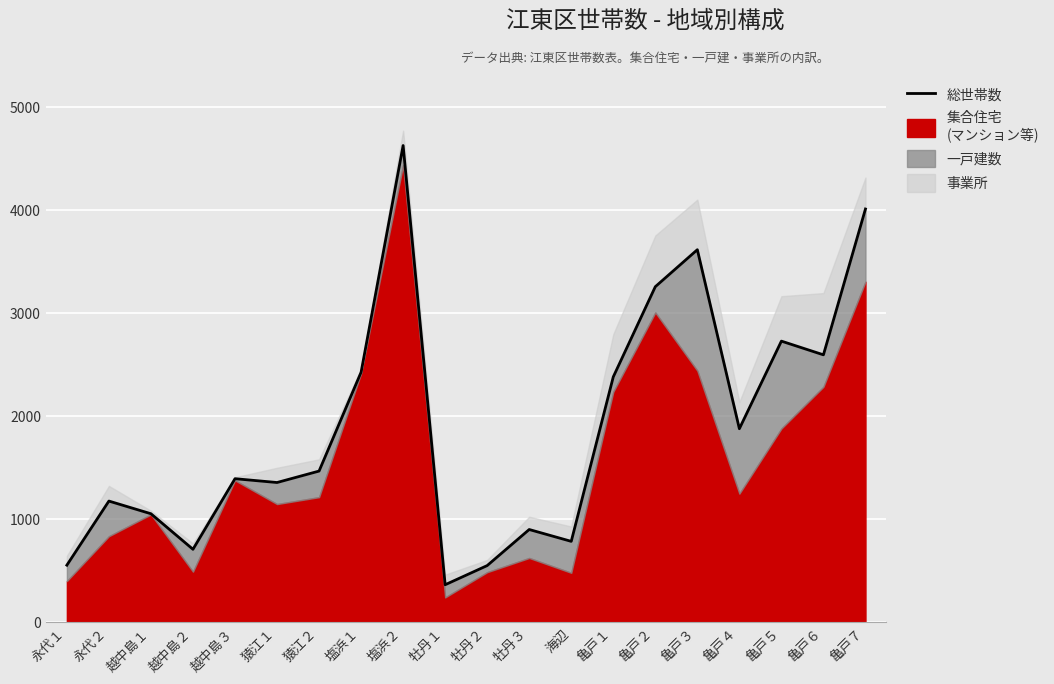

Reading left to right, extract all data points from this chart.

556	1178	1055	710	1395	1358	1469	2428	4628	366	552	902	787	2383	3258	3617	1880	2730	2597	4012